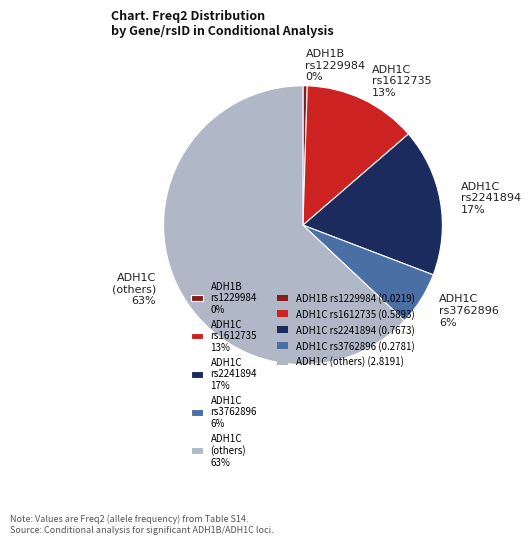

Rank the categories by value from highest to lowest.

ADH1C (others) 63%, ADH1C rs2241894 17%, ADH1C rs1612735 13%, ADH1C rs3762896 6%, ADH1B rs1229984 0%